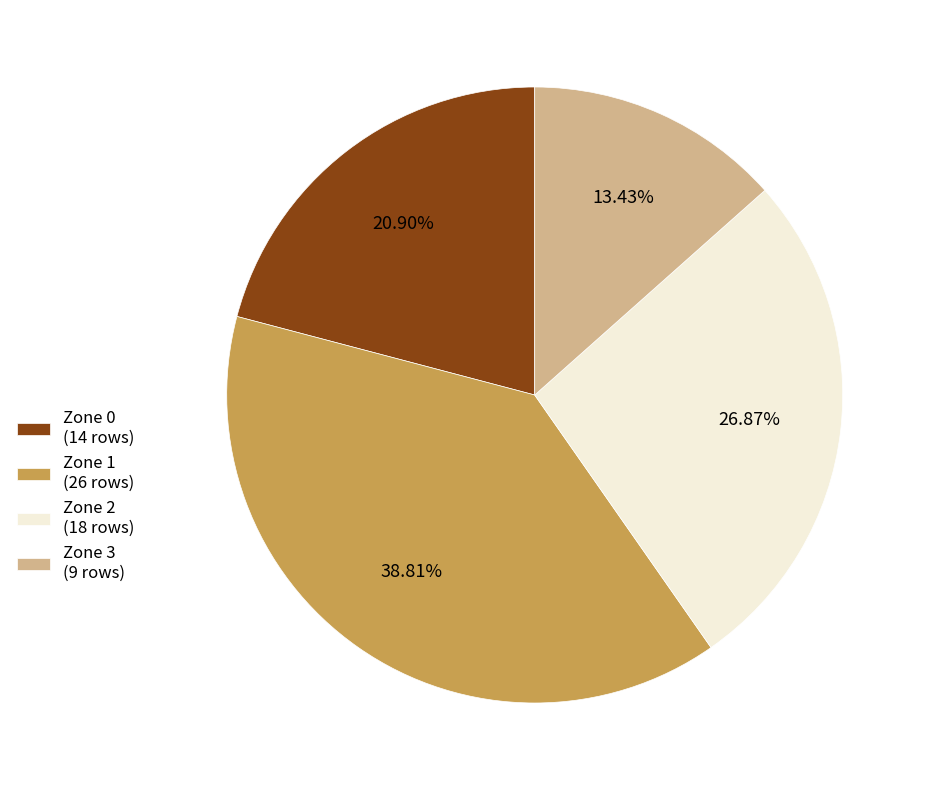

Is the sum of Zone 3 and Zone 1 greater than half?

Yes